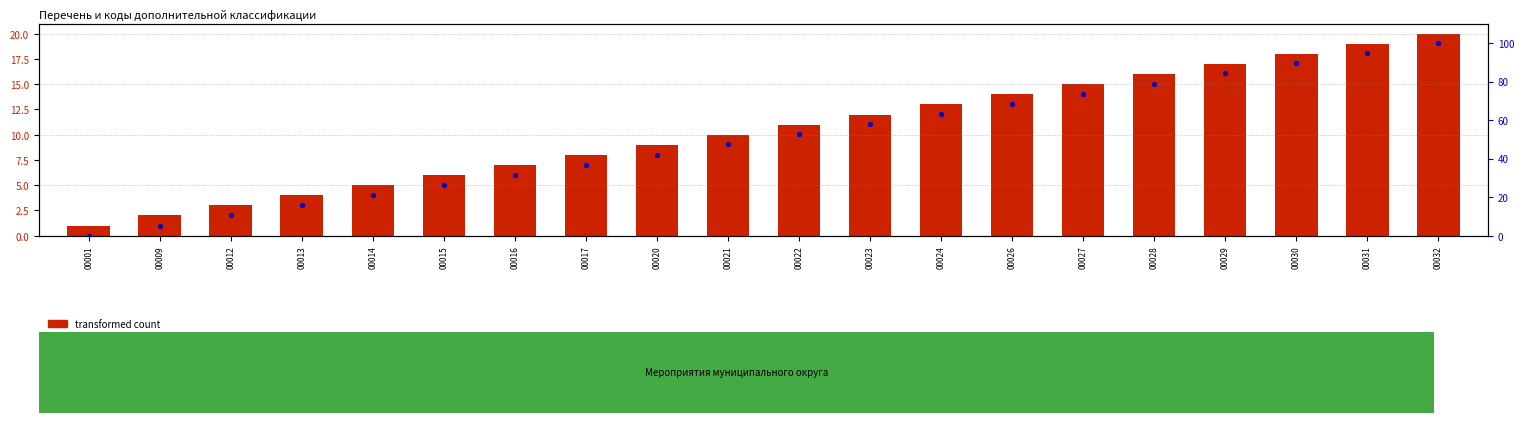

Which series contains the lowest Y value?

percentile rank within the sample